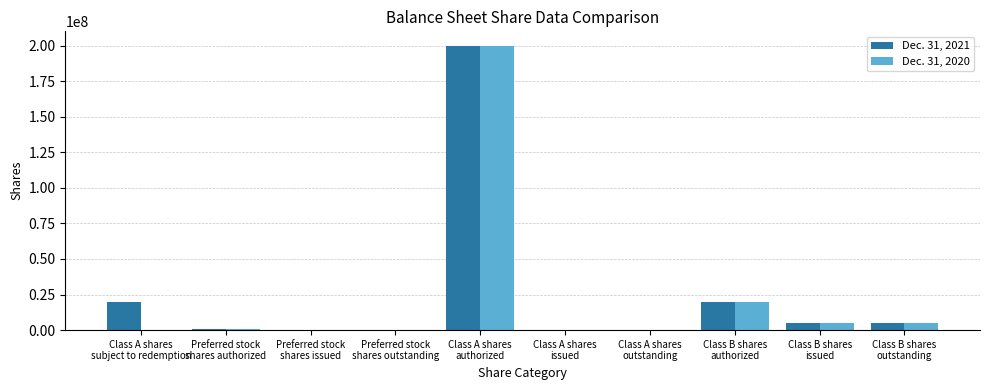

What is the greatest value displayed?

200000000